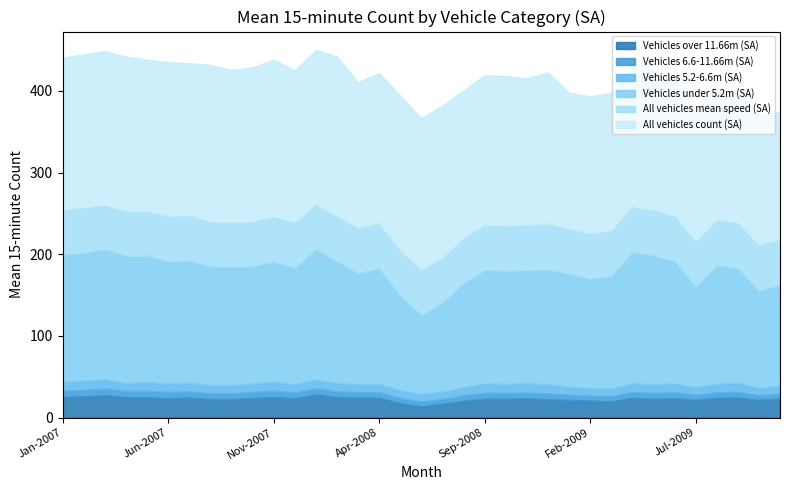

What is the difference between the highest and lowest values at Aug-2009?

152.4